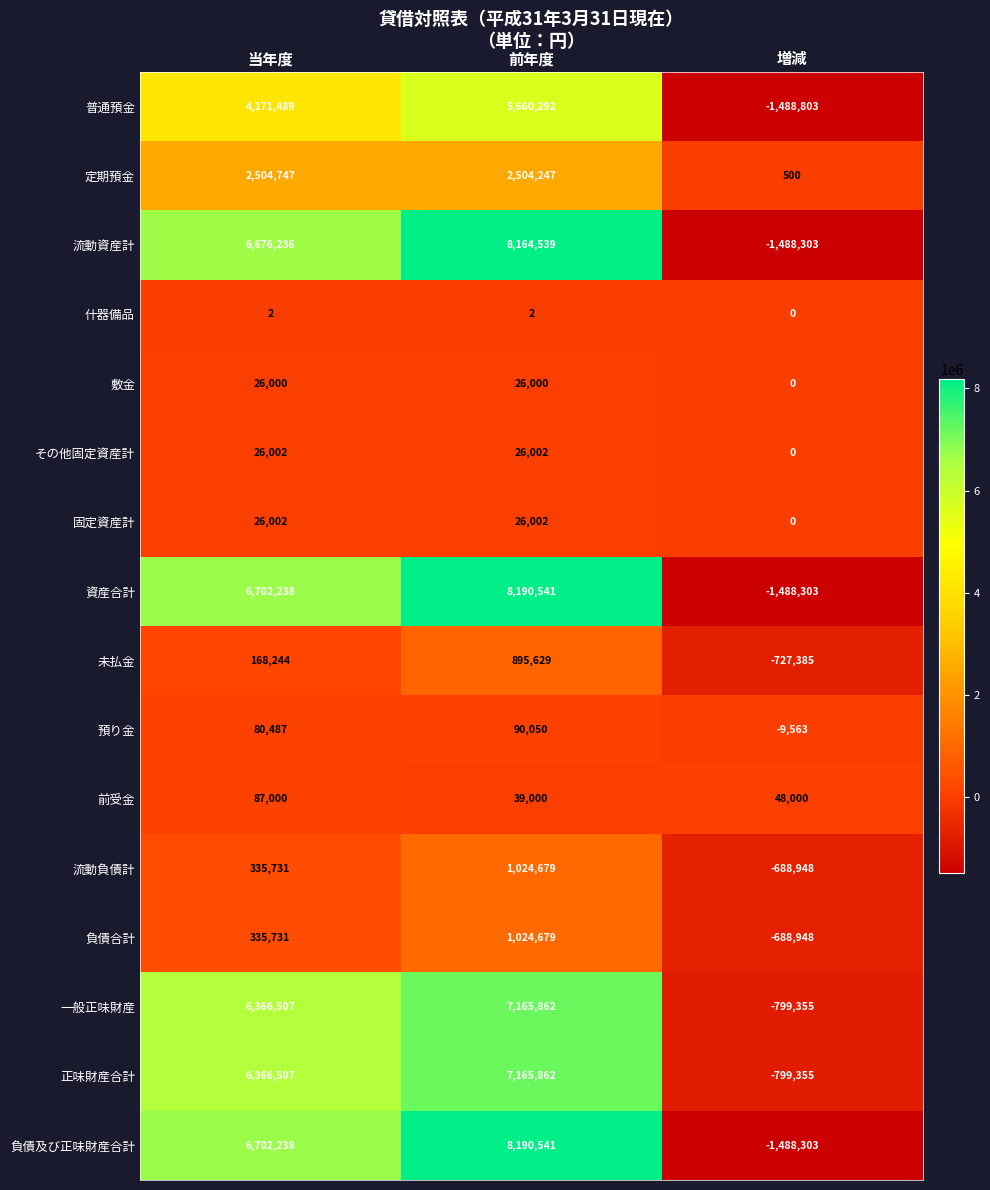

Read the 前受金 value at 前年度, to the nearest 50.

39000